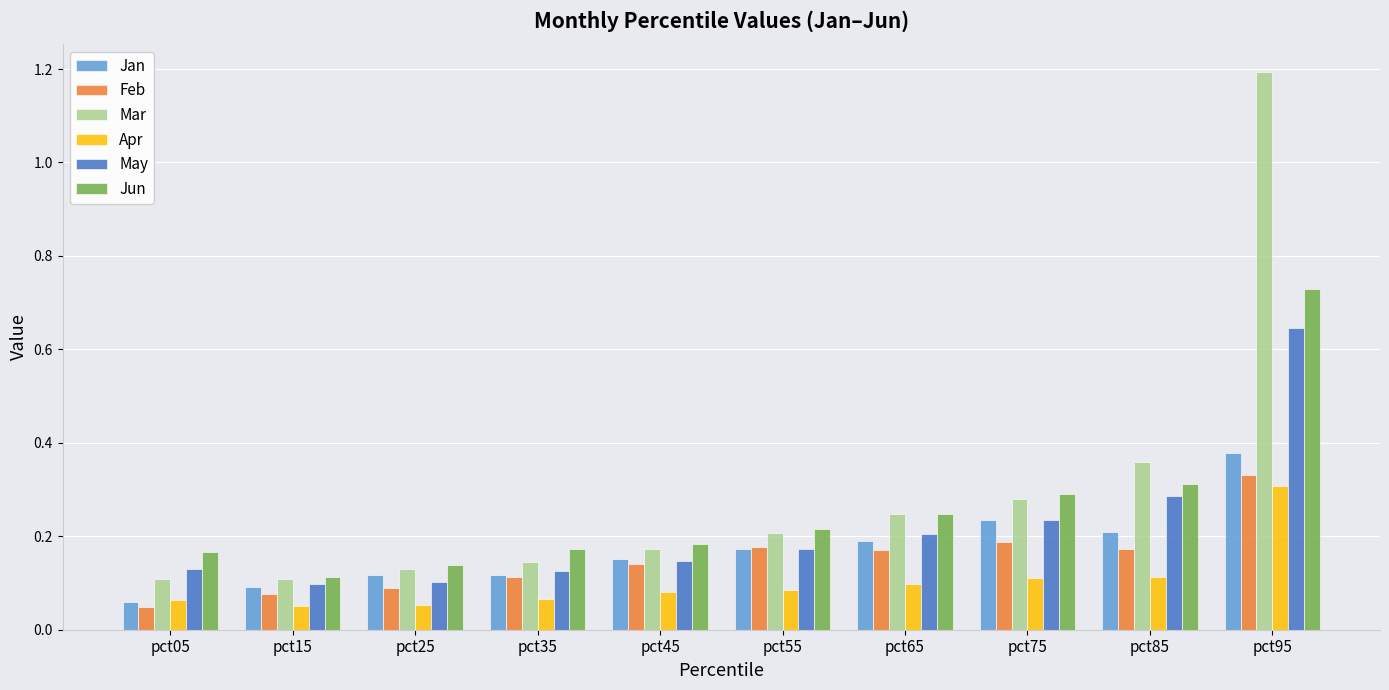

What is the highest value of the Mar series?

1.2